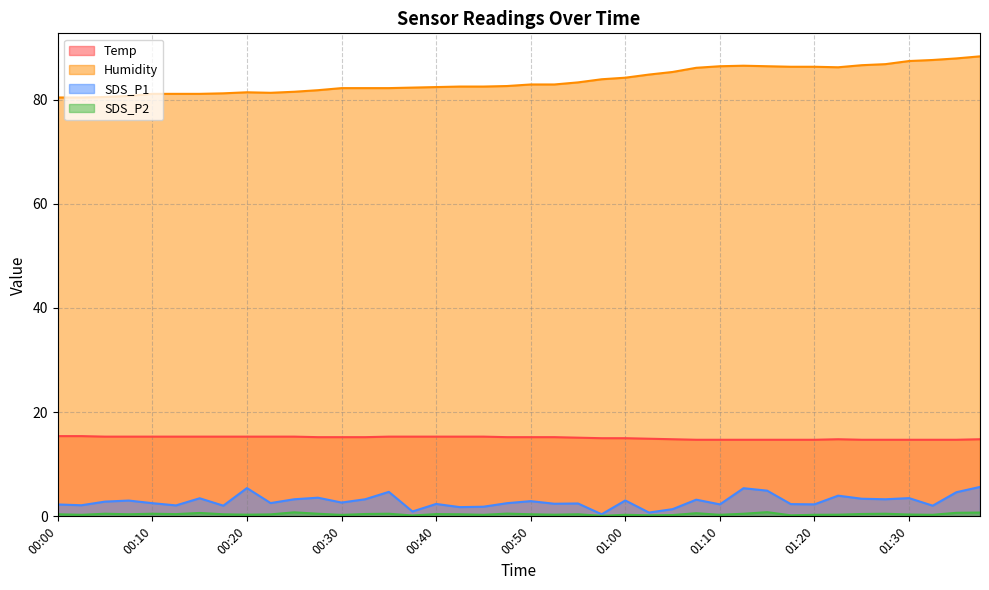

Where is the first local minimum for Humidity?

00:22